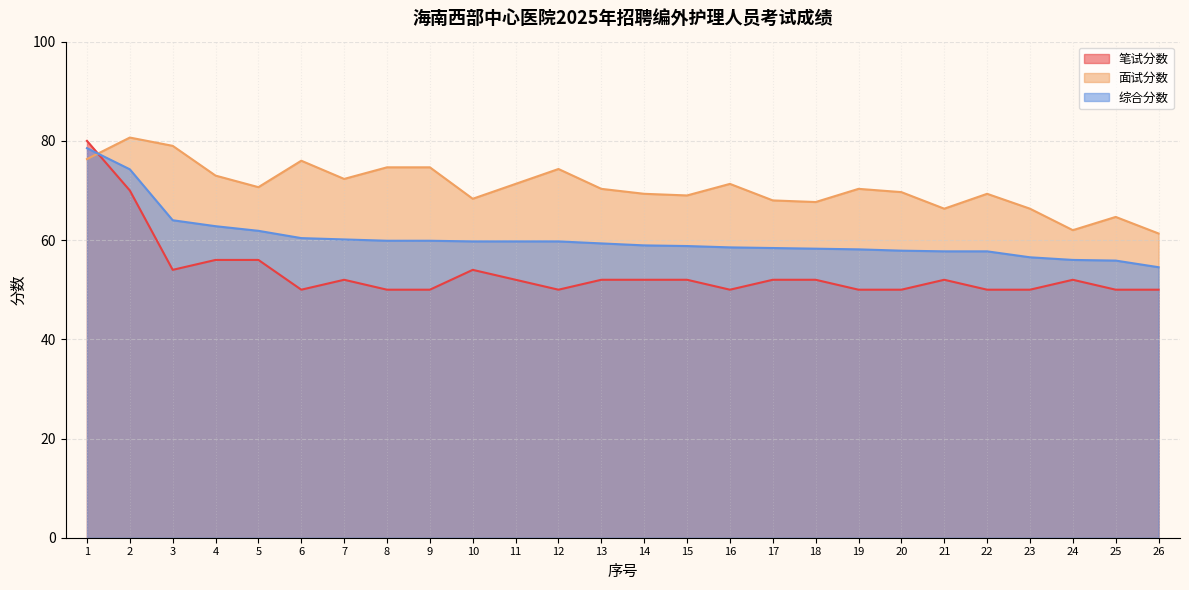

Rank the series at 18 from highest to lowest value.

面试分数, 综合分数, 笔试分数